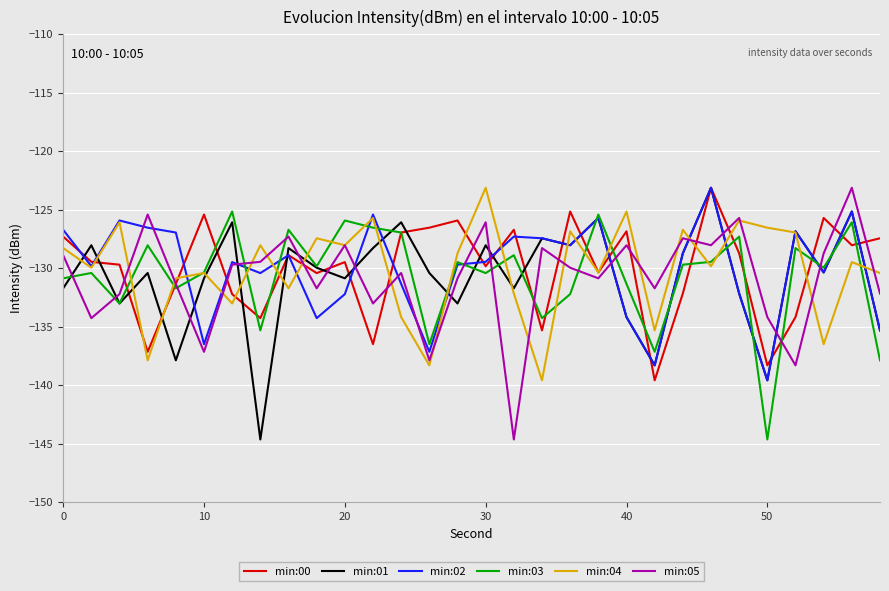

What is the smallest value displayed?

-144.6